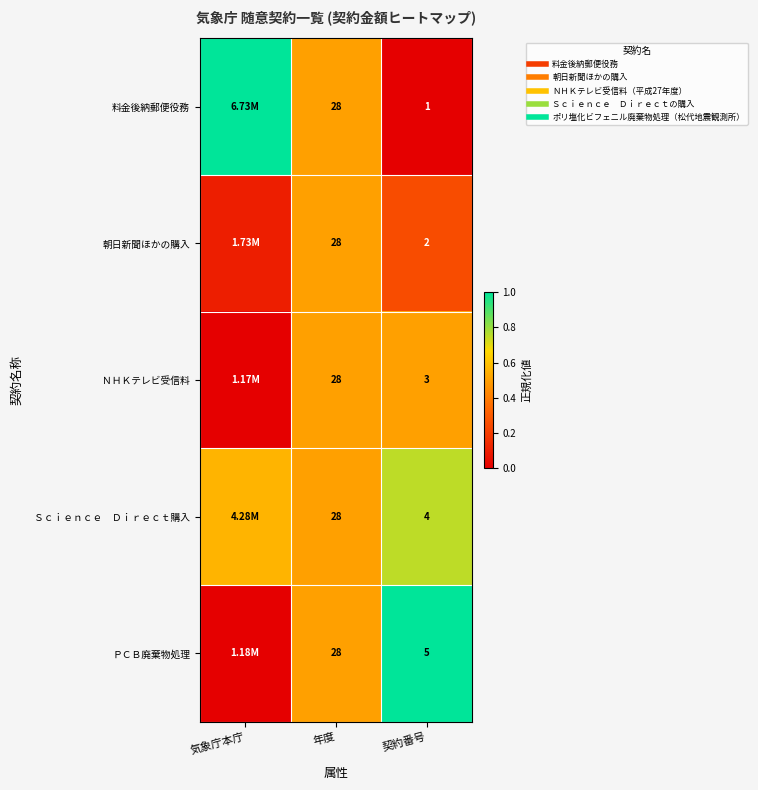

True or false: Ｓｃｉｅｎｃｅ Ｄｉｒｅｃｔ購入 has a value of 0.3 at 年度.

False